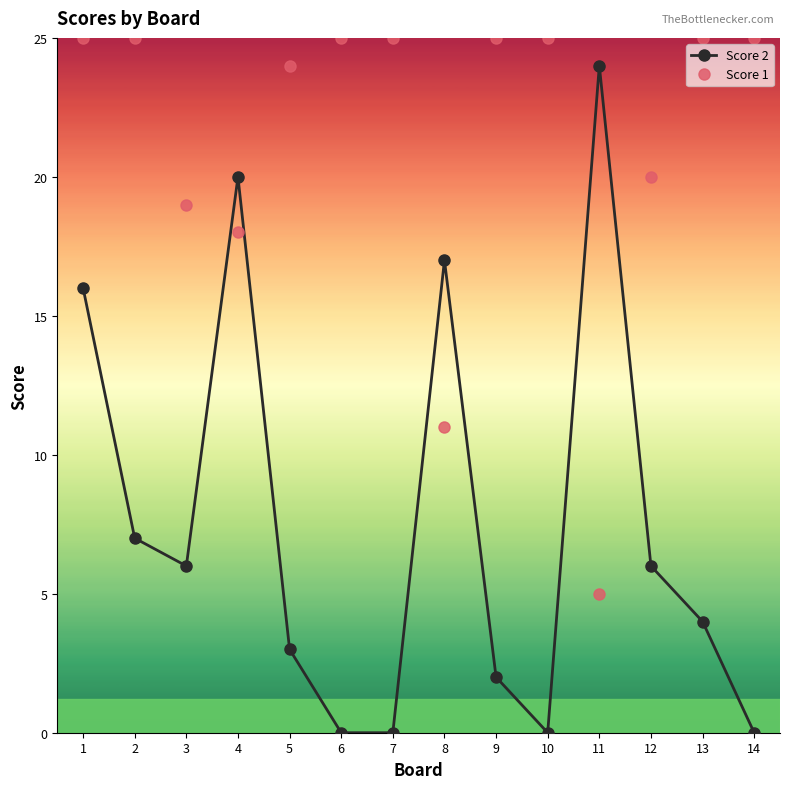

Between 1 and 12, which series saw the biggest shift?

Score 2